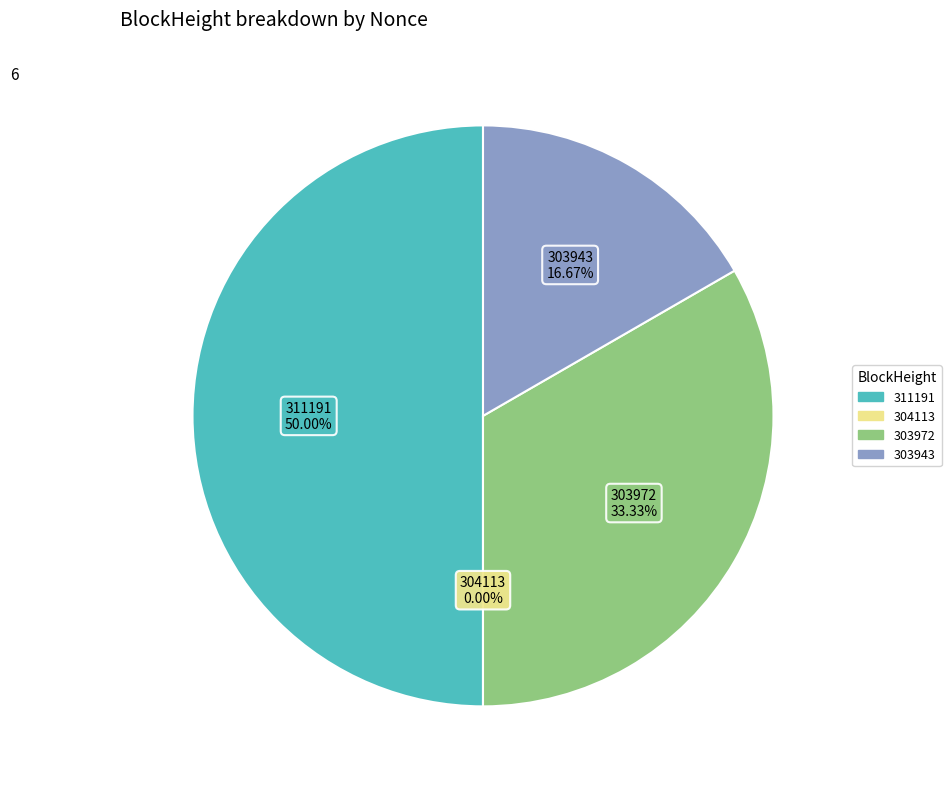

What percentage is the 303972 slice, to the nearest percent?

33%